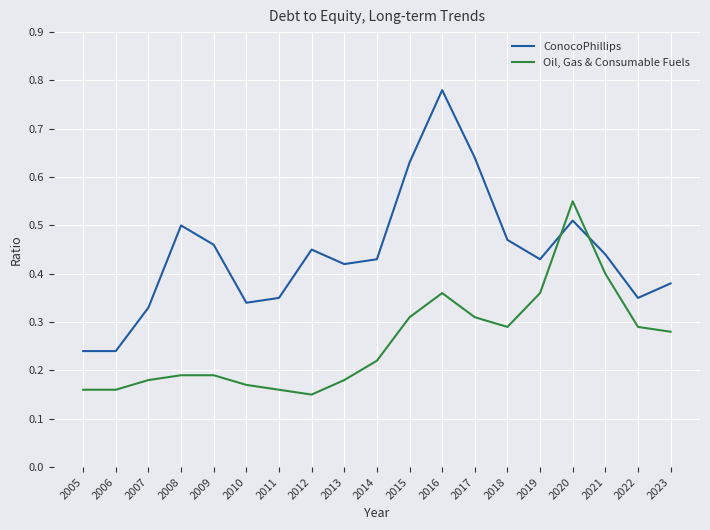

Between 2012 and 2015, which series saw the biggest shift?

ConocoPhillips